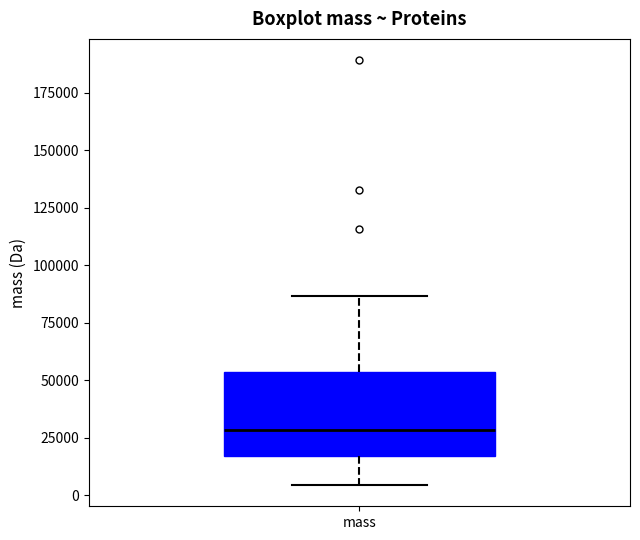

Read this box plot against the y-axis: the position of the median line, the range covered by the box, and the ends of both whiskers. The values are not printed on the chart, so give them approximately, as read against the axis.

median 30000, box 15000 to 55000, whiskers 5000 to 85000